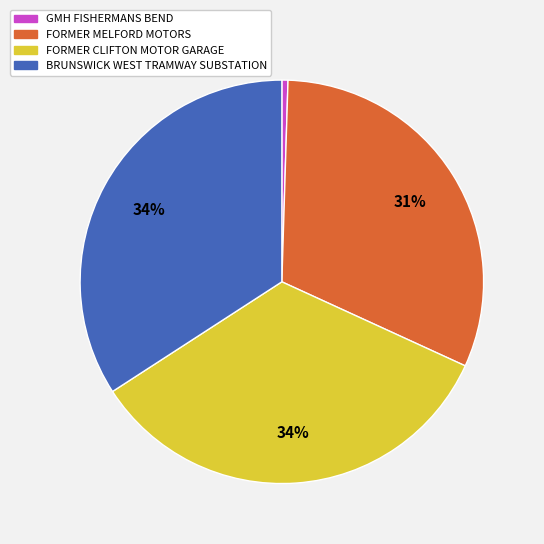

To the nearest percent, what is the combined percentage of GMH FISHERMANS BEND and FORMER CLIFTON MOTOR GARAGE?

34%